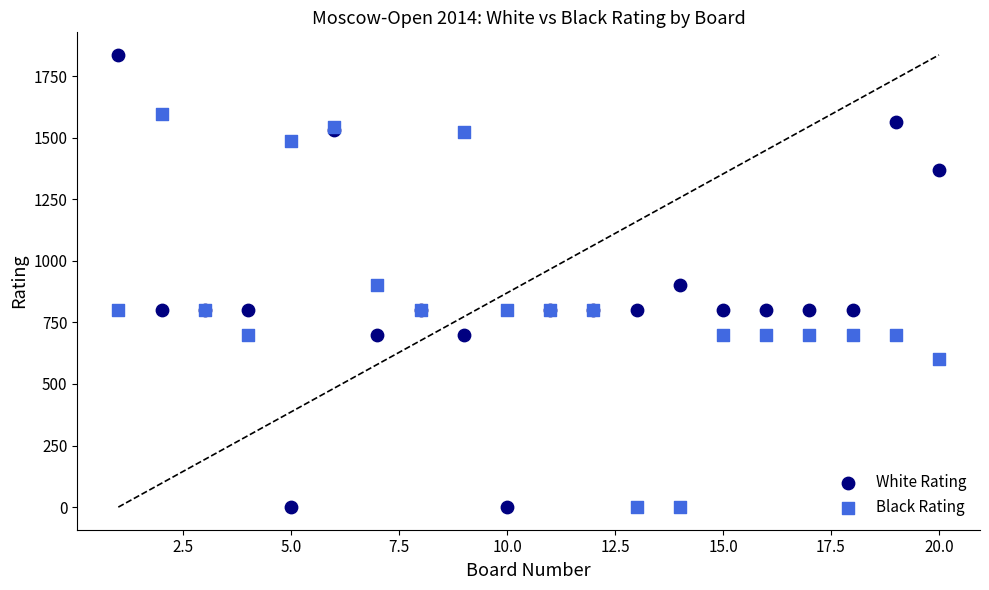

Which series reaches the maximum Y coordinate?

White Rating